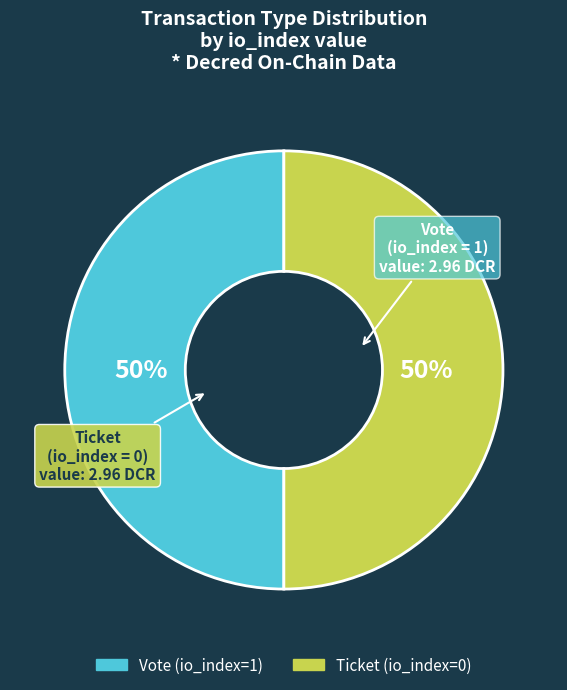

What is the ratio of the value at Ticket to the value at Vote?

1.0